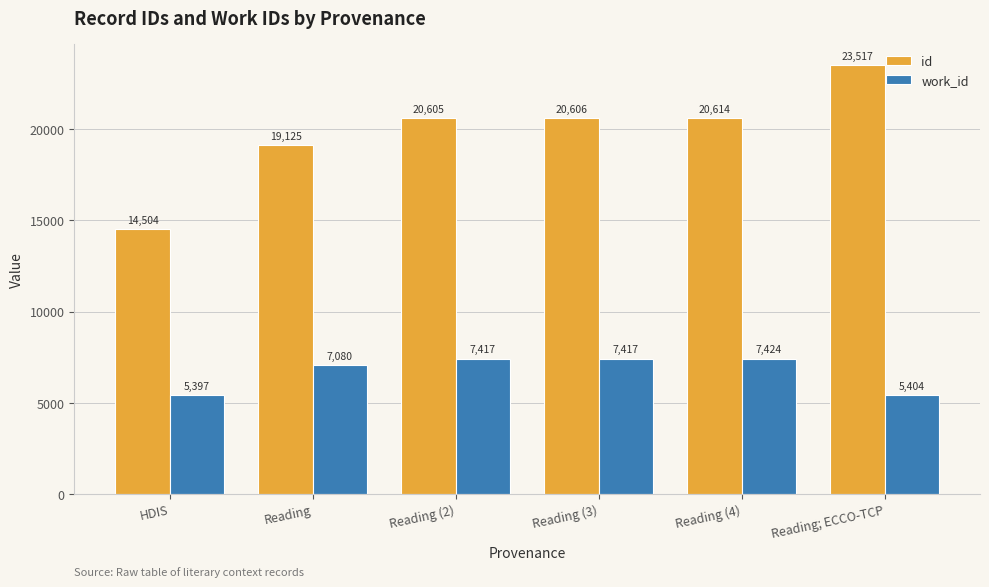

What is the approximate value of id at Reading?

19125